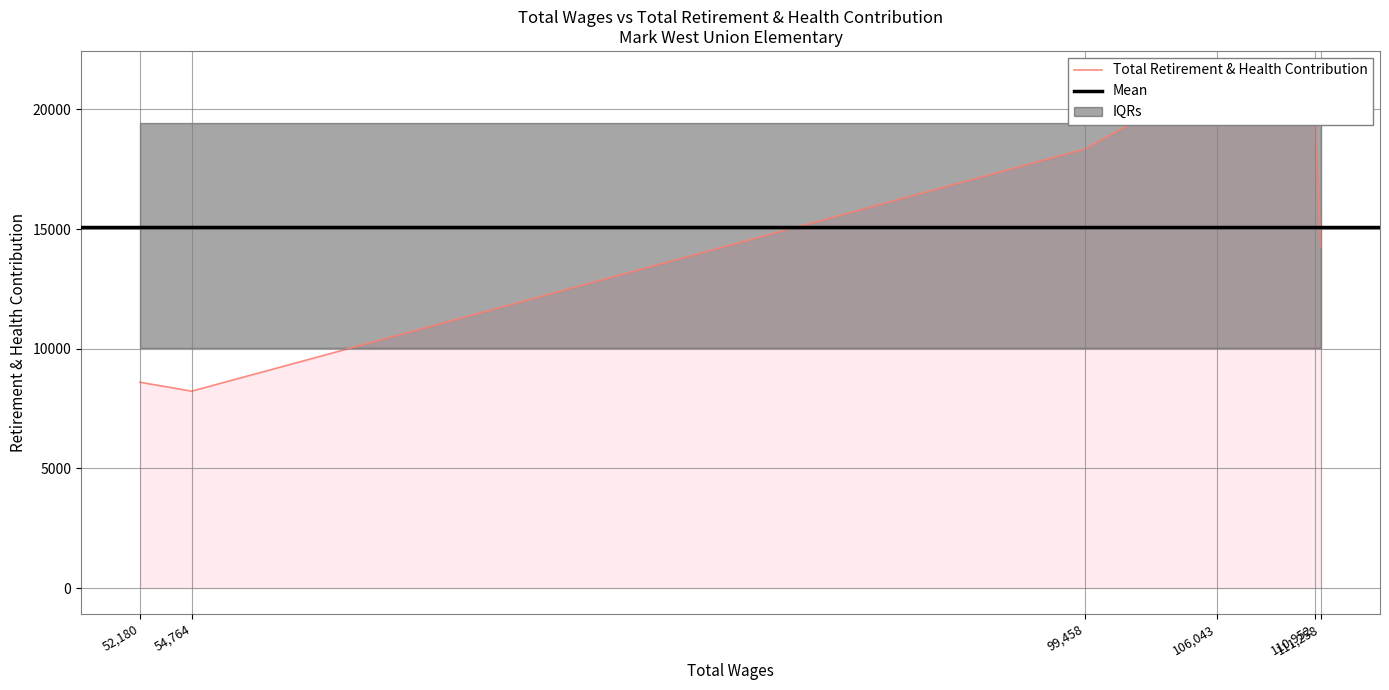

What is the smallest value displayed?

8230